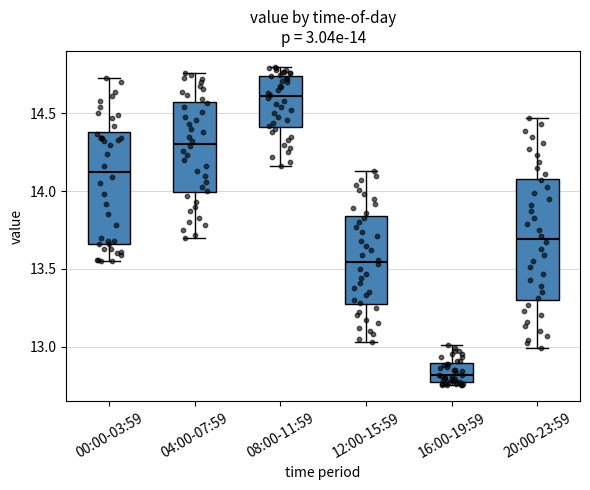

Comparing the boxes themselves (not the whiskers), which one is the tallest?

20:00-23:59